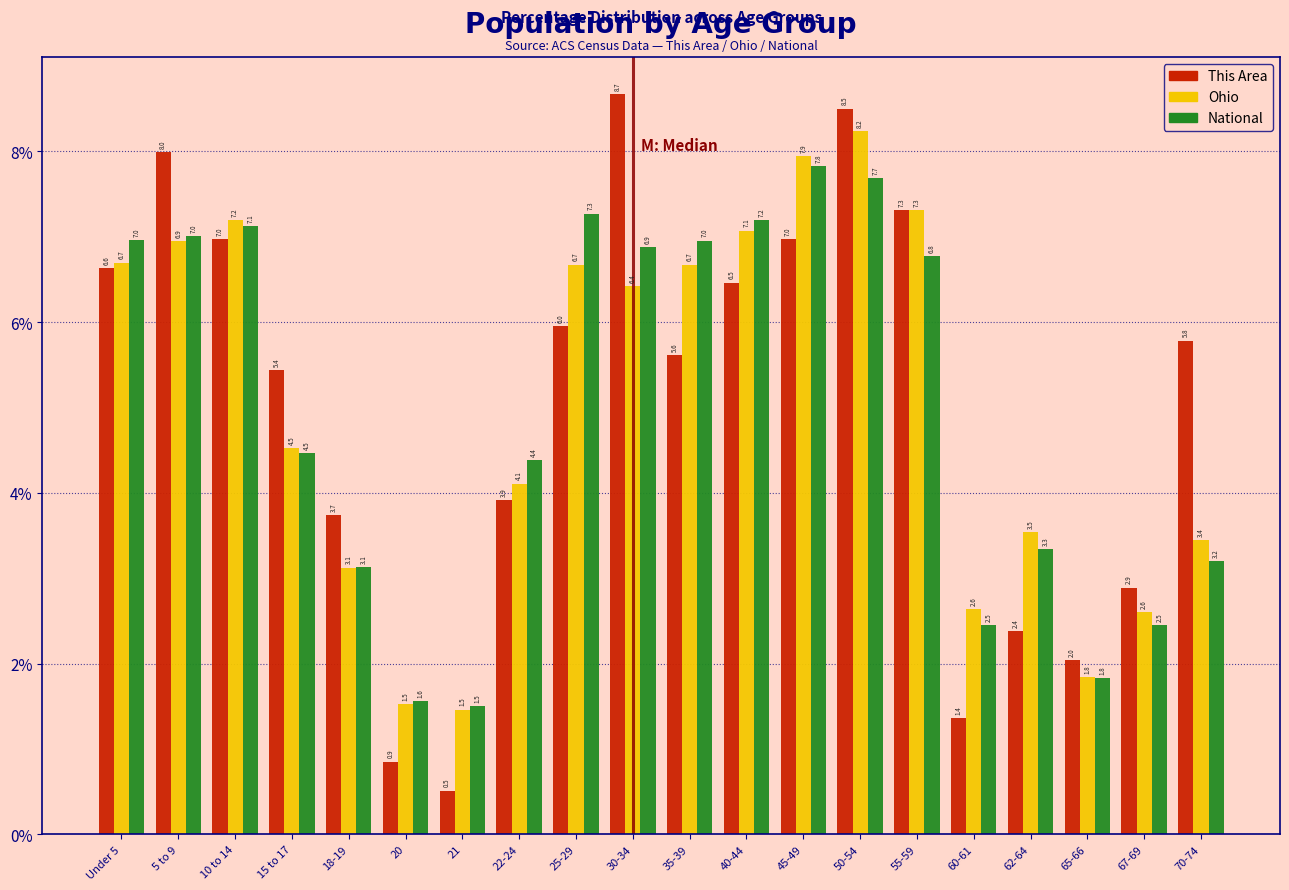

Reading right to left, list all the values displayed in this chart.

This Area: 5.8	2.9	2.0	2.4	1.4	7.3	8.5	7.0	6.5	5.6	8.7	6.0	3.9	0.5	0.9	3.7	5.4	7.0	8.0	6.6
Ohio: 3.4	2.6	1.8	3.5	2.6	7.3	8.2	7.9	7.1	6.7	6.4	6.7	4.1	1.5	1.5	3.1	4.5	7.2	6.9	6.7
National: 3.2	2.5	1.8	3.3	2.5	6.8	7.7	7.8	7.2	7.0	6.9	7.3	4.4	1.5	1.6	3.1	4.5	7.1	7.0	7.0